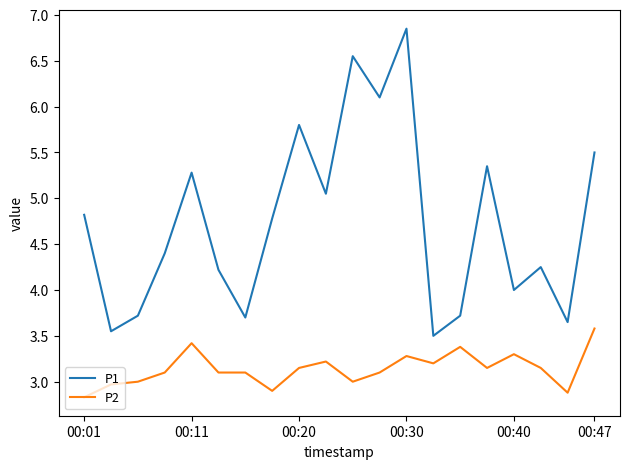

Is this an area chart (filled region under the line)?

No